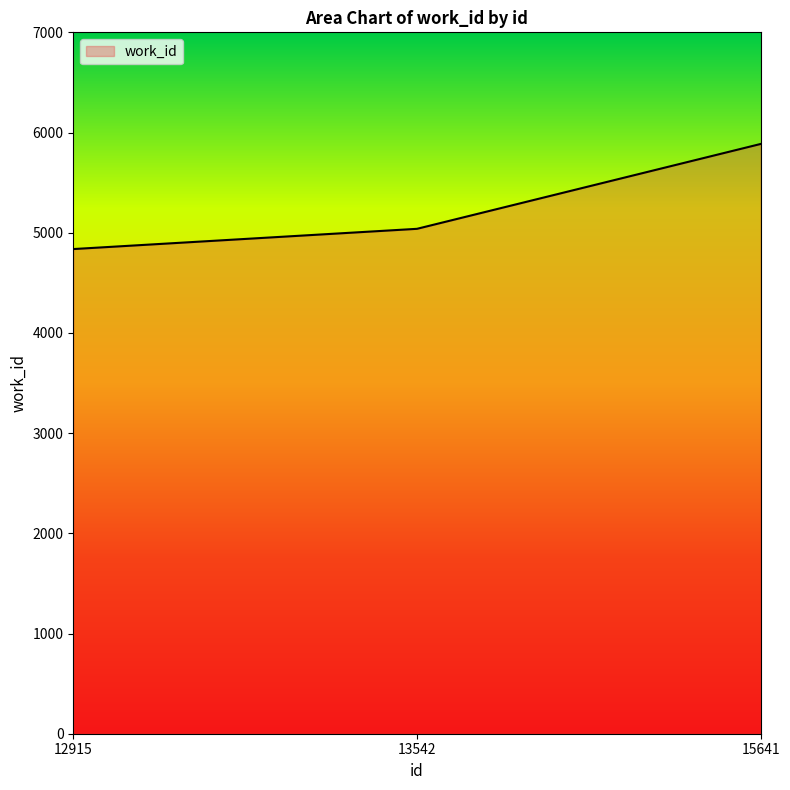

What is the ratio of the value at 15641 to the value at 13542?

1.2